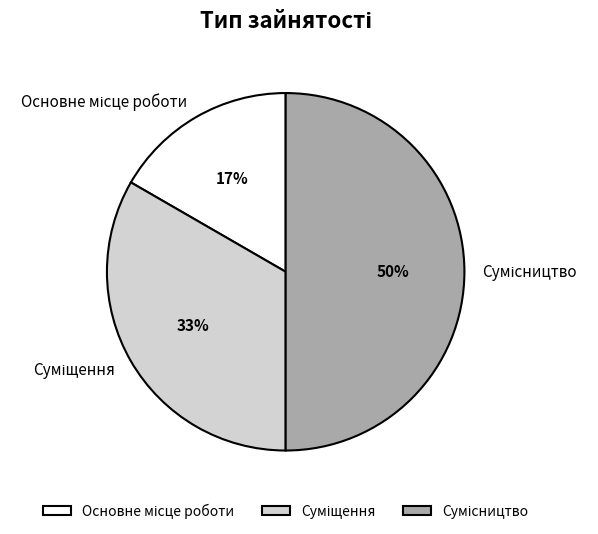

To the nearest percent, what is the average slice percentage?

33%